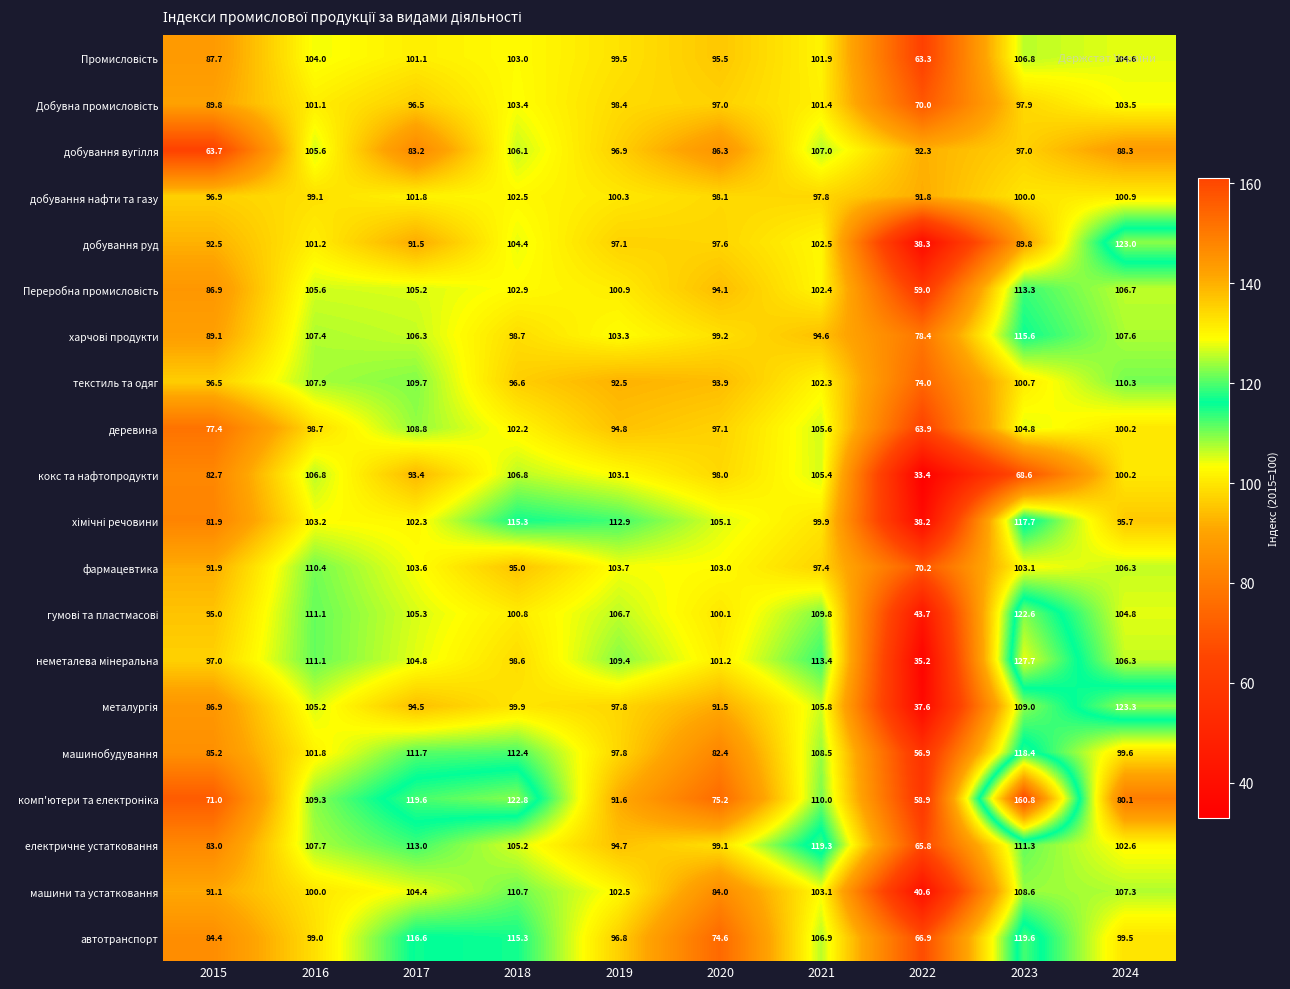

What is the sum of the автотранспорт values at 2019 and 2015?

181.2